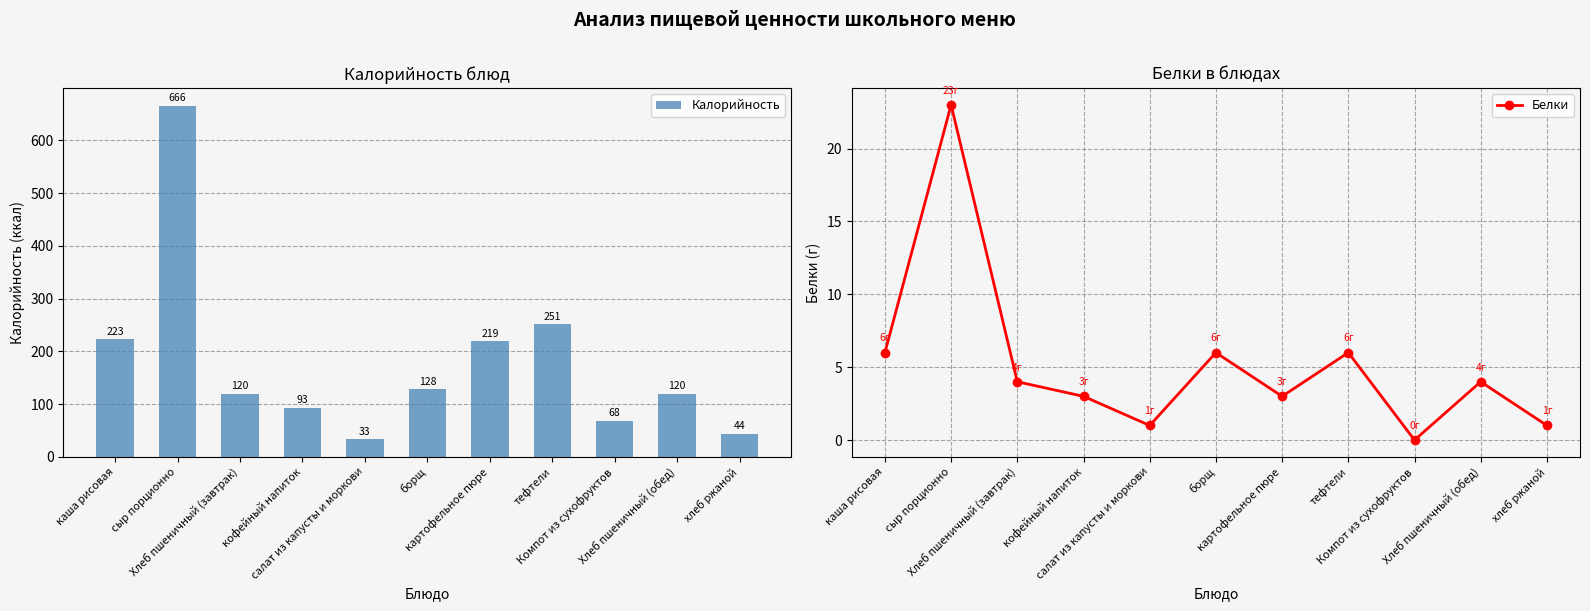

Reading left to right, what are all the values shown in this chart?

Калорийность: каша рисовая=223	сыр порционно=666	Хлеб пшеничный (завтрак)=120	кофейный напиток=93	салат из капусты и моркови=33	борщ=128	картофельное пюре=219	тефтели=251	Компот из сухофруктов=68	Хлеб пшеничный (обед)=120	хлеб ржаной=44
Белки: каша рисовая=6	сыр порционно=23	Хлеб пшеничный (завтрак)=4	кофейный напиток=3	салат из капусты и моркови=1	борщ=6	картофельное пюре=3	тефтели=6	Компот из сухофруктов=0	Хлеб пшеничный (обед)=4	хлеб ржаной=1